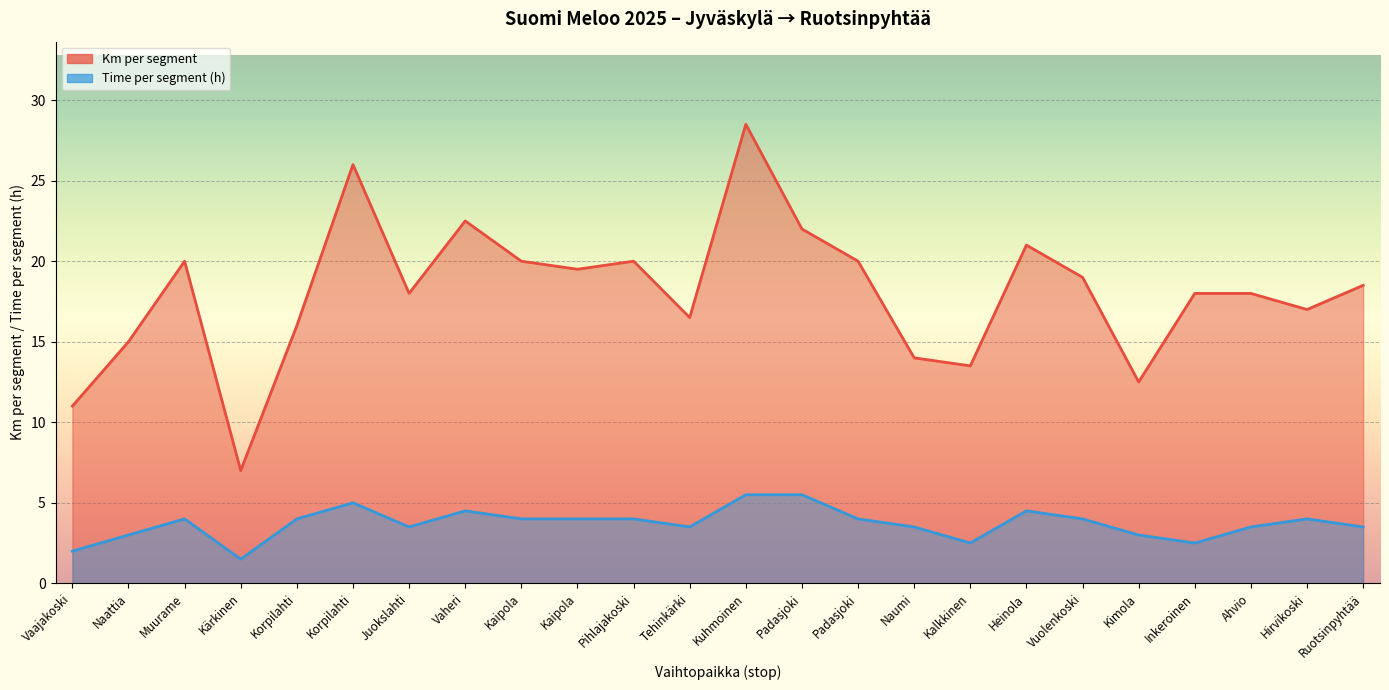

At which label does Cumulative km reach its peak?

Kuhmoinen